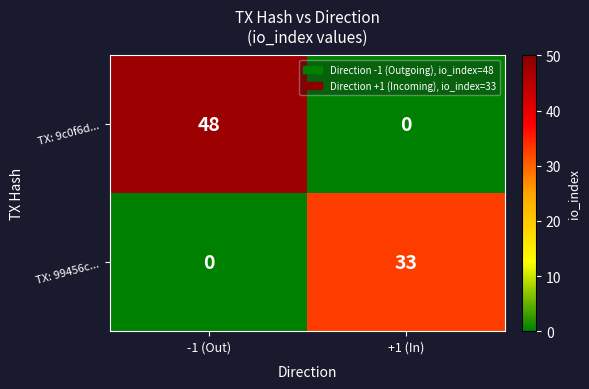

Which series has the largest range (max minus min)?

TX: 9c0f6d...